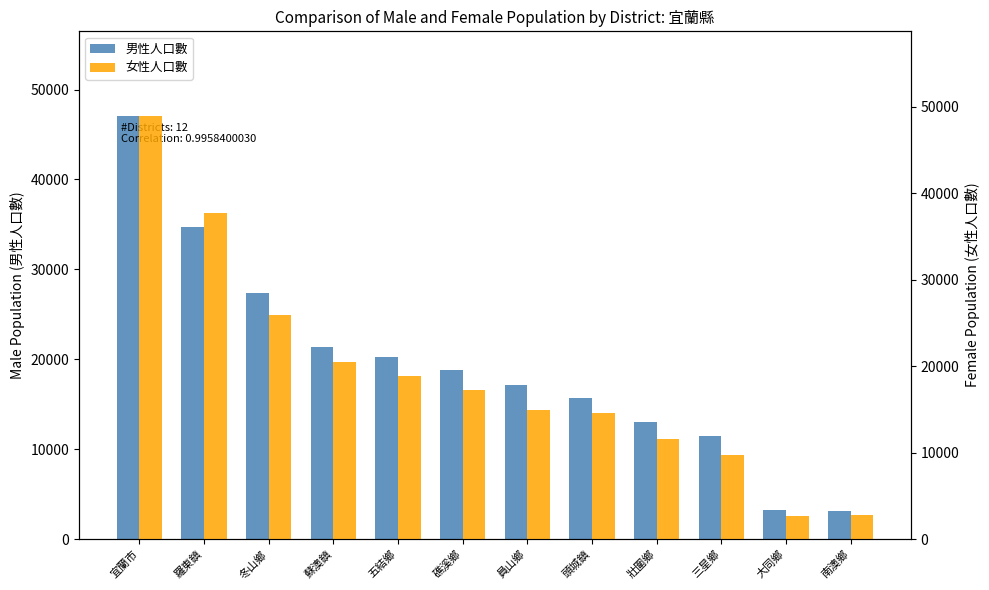

Reading left to right, extract all data points from this chart.

男性人口數: 宜蘭市=47066	羅東鎮=34735	冬山鄉=27418	蘇澳鎮=21413	五結鄉=20195	礁溪鄉=18801	員山鄉=17184	頭城鎮=15673	壯圍鄉=13015	三星鄉=11432	大同鄉=3215	南澳鄉=3129
女性人口數: 宜蘭市=48950	羅東鎮=37733	冬山鄉=25945	蘇澳鎮=20442	五結鄉=18804	礁溪鄉=17209	員山鄉=14922	頭城鎮=14631	壯圍鄉=11536	三星鄉=9690	大同鄉=2700	南澳鄉=2757